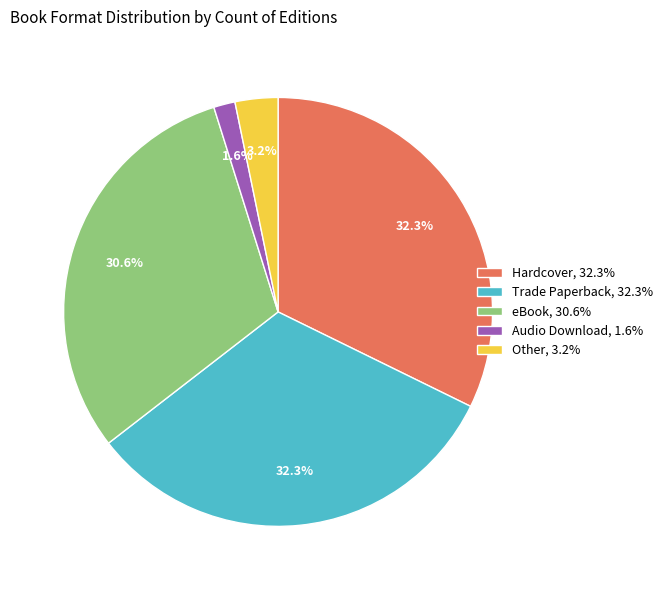

The Hardcover slice represents 32% of the pie. True or false?

True